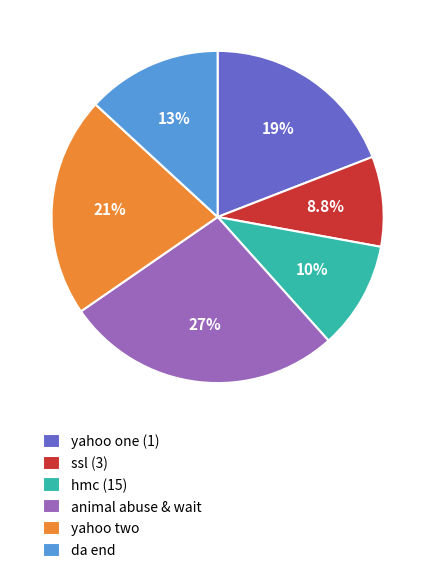

To the nearest percent, what is the combined percentage of yahoo one (1) and da end?

32%